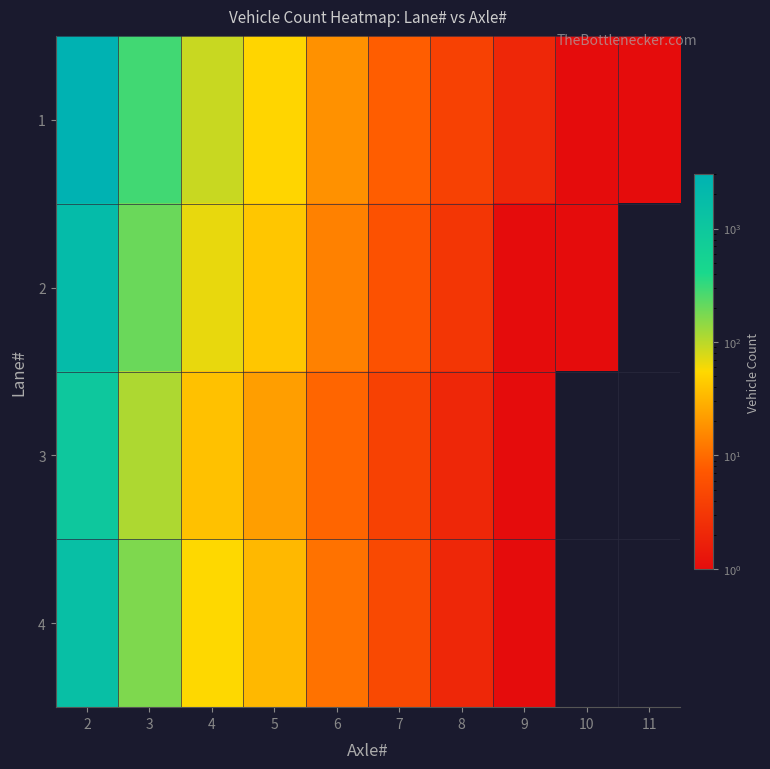

At how many categories does at least one series exceed 2545?

1